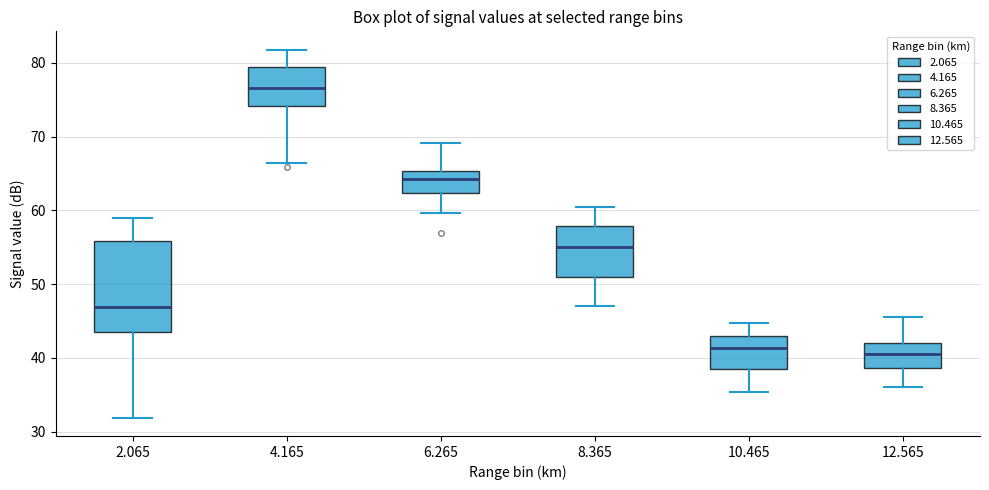

Reading left to right, read every box against the y-axis: the position of its median line, the range the box covers, and the ends of its whiskers. The values are not printed on the chart, so give them approximately, as read against the axis.

2.065: median 47, box 44 to 56, whiskers 32 to 59
4.165: median 77, box 74 to 79, whiskers 67 to 82
6.265: median 64, box 62 to 65, whiskers 60 to 69
8.365: median 55, box 51 to 58, whiskers 47 to 60
10.465: median 41, box 39 to 43, whiskers 35 to 45
12.565: median 41, box 39 to 42, whiskers 36 to 46